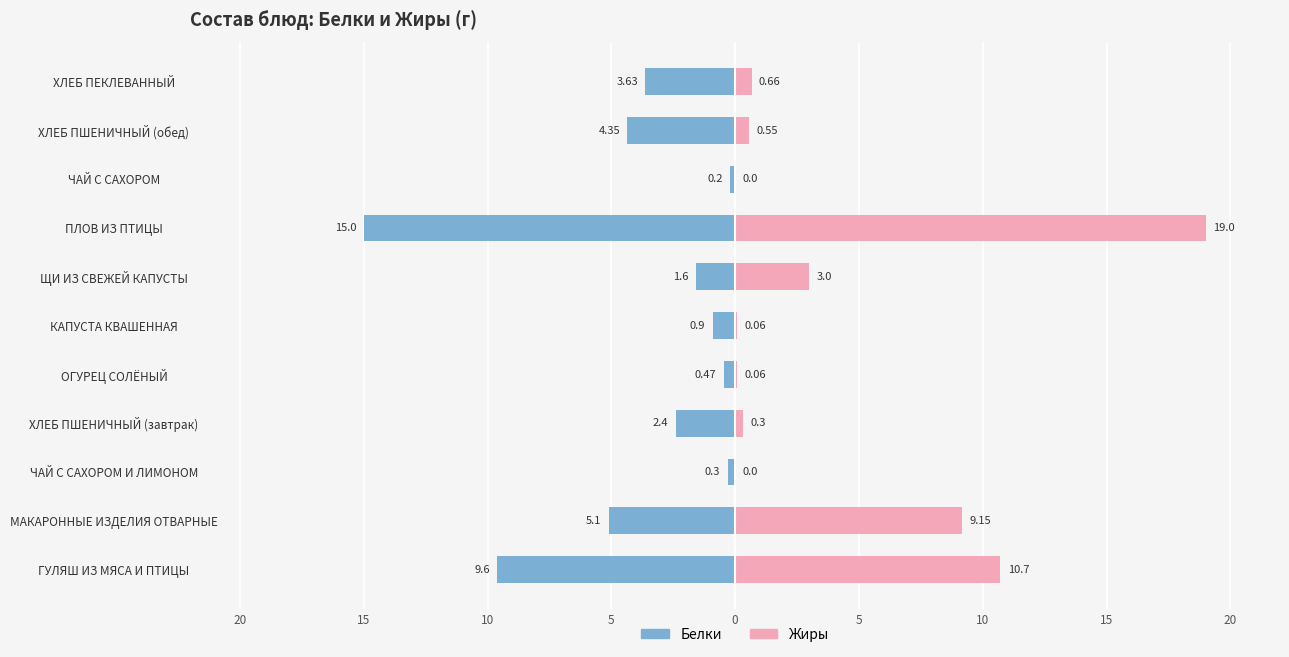

What is the difference between the Жиры values at ПЛОВ ИЗ ПТИЦЫ and ЧАЙ С САХОРОМ?

19.0